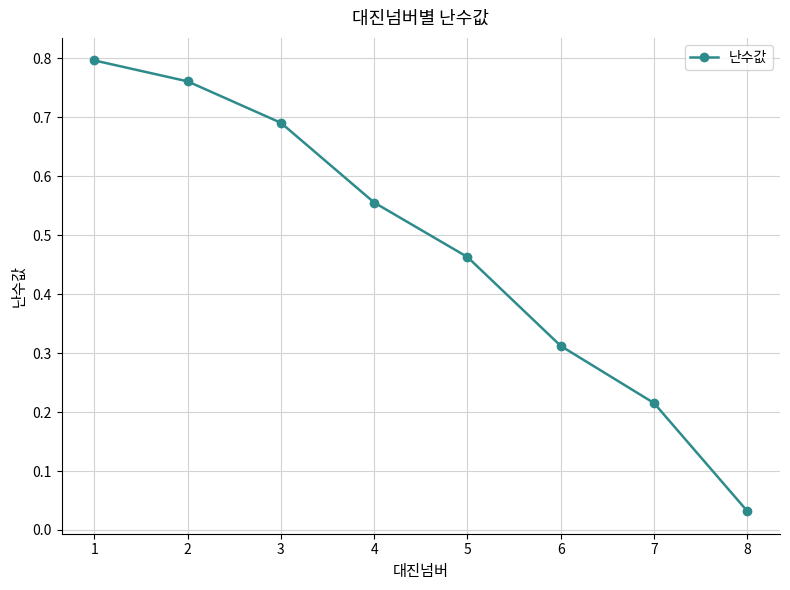

What is the change in value from 1 to 7?

-0.6